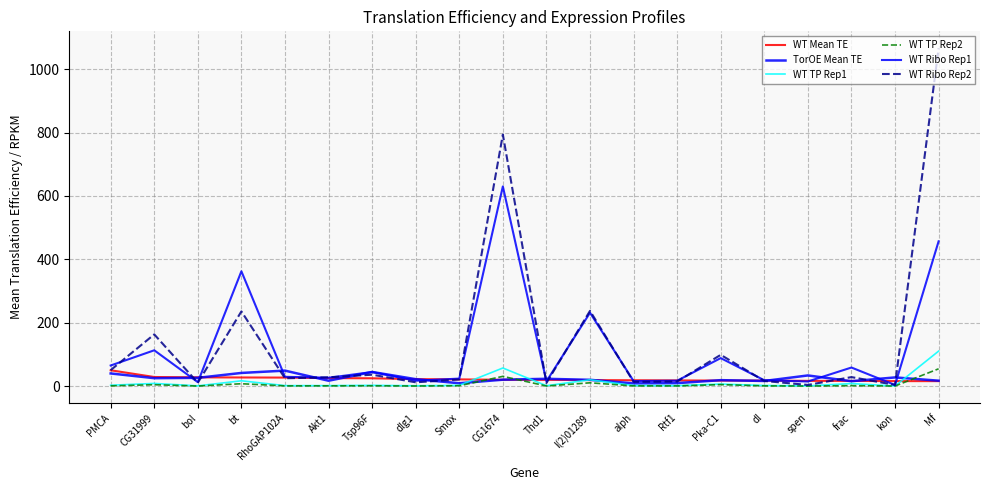

Reading left to right, list all the values displayed in this chart.

WT Mean TE: PMCA=50.0	CG31999=28.8	bol=27.7	bt=27.3	RhoGAP102A=26.9	Akt1=25.3	Tsp96F=24.7	dlg1=22.0	Smox=21.3	CG1674=19.9	Thd1=19.8	l(2)01289=19.0	alph=18.5	Rtf1=18.0	Pka-C1=17.5	dl=17.5	spen=16.6	frac=16.5	kon=15.8	Mf=15.7
TorOE Mean TE: PMCA=40.0	CG31999=25.1	bol=26.1	bt=41.6	RhoGAP102A=48.9	Akt1=17.0	Tsp96F=44.7	dlg1=21.9	Smox=9.1	CG1674=20.3	Thd1=23.1	l(2)01289=19.9	alph=8.6	Rtf1=9.4	Pka-C1=18.8	dl=16.2	spen=33.7	frac=15.5	kon=27.4	Mf=17.2
WT TP Rep1: PMCA=2.7	CG31999=8.5	bol=0.8	bt=16.8	RhoGAP102A=1.6	Akt1=1.6	Tsp96F=2.4	dlg1=1.1	Smox=2.4	CG1674=57.2	Thd1=1.3	l(2)01289=20.0	alph=1.8	Rtf1=1.5	Pka-C1=6.5	dl=2.0	spen=0.7	frac=8.1	kon=0.3	Mf=110.4
WT TP Rep2: PMCA=0.8	CG31999=4.4	bol=0.3	bt=7.5	RhoGAP102A=0.8	Akt1=0.9	Tsp96F=1.1	dlg1=0.4	Smox=1.2	CG1674=30.8	Thd1=0.4	l(2)01289=10.5	alph=0.8	Rtf1=0.7	Pka-C1=4.7	dl=0.8	spen=0.3	frac=1.4	kon=0.3	Mf=54.6
WT Ribo Rep1: PMCA=65.1	CG31999=113.1	bol=12.5	bt=362.4	RhoGAP102A=29.4	Akt1=26.3	Tsp96F=44.5	dlg1=17.0	Smox=23.8	CG1674=630.1	Thd1=15.0	l(2)01289=231.6	alph=16.0	Rtf1=17.1	Pka-C1=88.4	dl=18.5	spen=14.6	frac=58.7	kon=3.7	Mf=456.9
WT Ribo Rep2: PMCA=50.5	CG31999=163.2	bol=10.7	bt=235.7	RhoGAP102A=24.8	Akt1=27.9	Tsp96F=36.0	dlg1=12.0	Smox=20.9	CG1674=793.7	Thd1=10.1	l(2)01289=237.5	alph=13.4	Rtf1=14.6	Pka-C1=98.7	dl=16.2	spen=3.7	frac=28.5	kon=3.8	Mf=1066.1